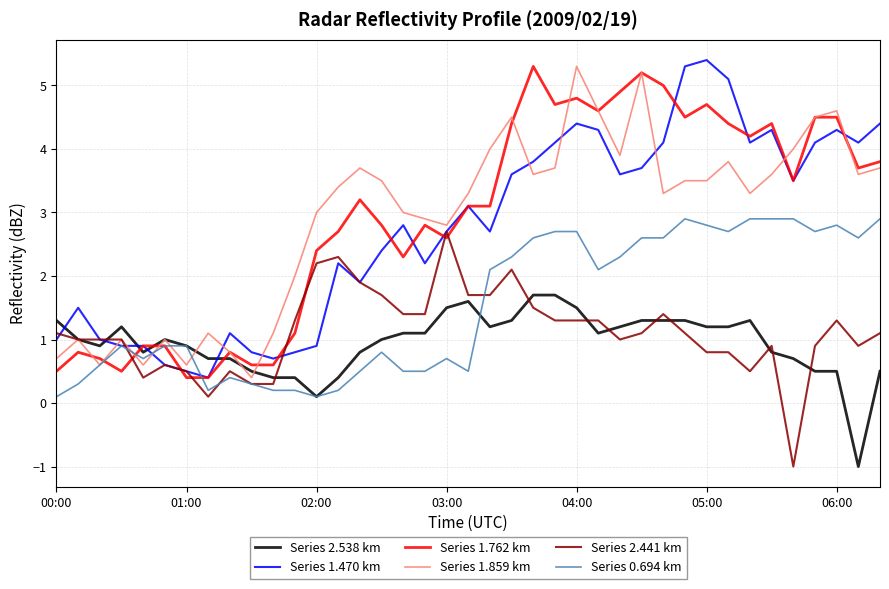

True or false: Series 2.538 km and Series 1.762 km intersect in this chart.

True